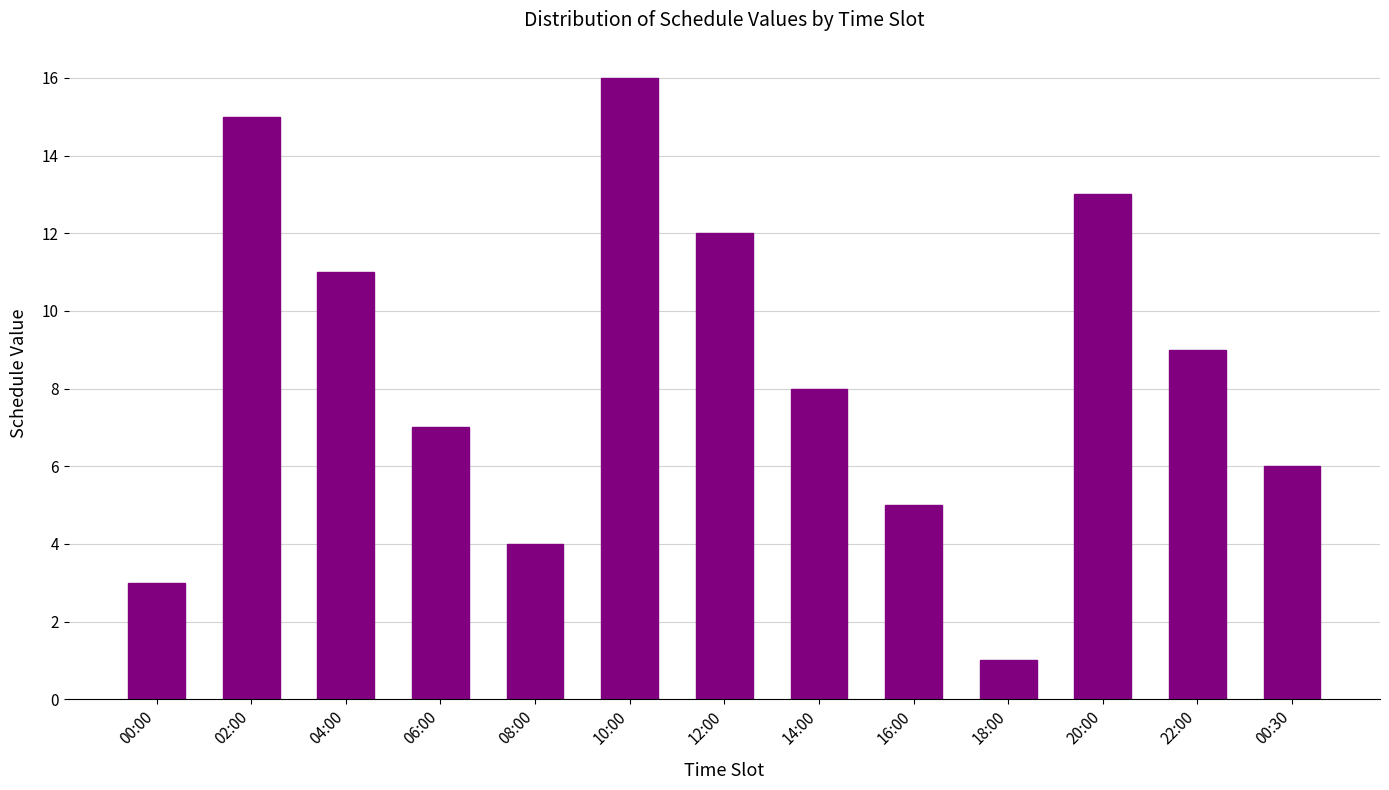

True or false: the data shows 2 at 16:00.

False